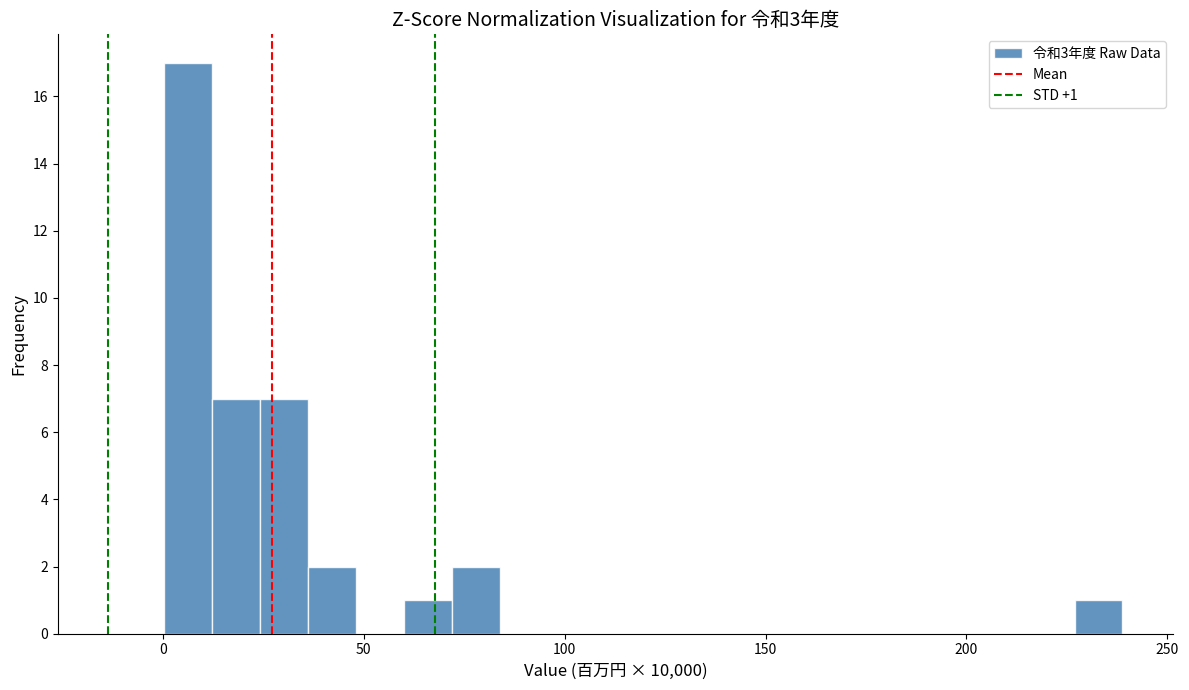

Around what value on the x-axis is the tallest bar? Give the approximate position of its centre, as read against the axis.

5